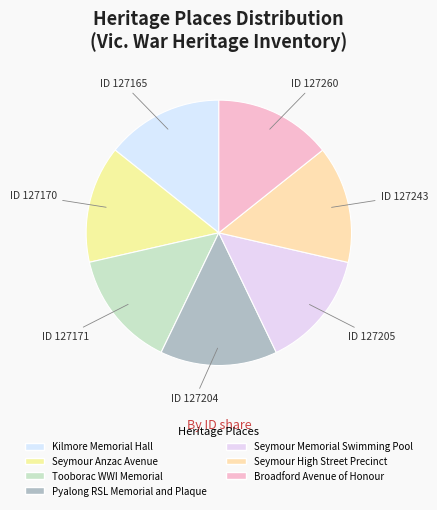

How many slices are in this pie chart?

7